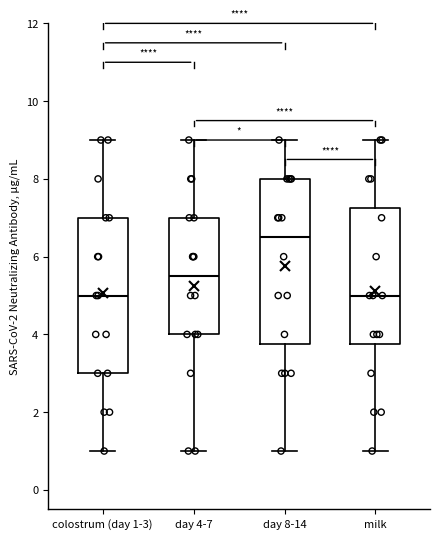

Reading left to right, read every box against the y-axis: the position of its median line, the range the box covers, and the ends of its whiskers. The values are not printed on the chart, so give them approximately, as read against the axis.

colostrum (day 1-3): median 5.0, box 3.0 to 7.0, whiskers 1.0 to 9.0
day 4-7: median 5.6, box 4.0 to 7.0, whiskers 1.0 to 9.0
day 8-14: median 6.6, box 3.8 to 8.0, whiskers 1.0 to 9.0
milk: median 5.0, box 3.8 to 7.2, whiskers 1.0 to 9.0